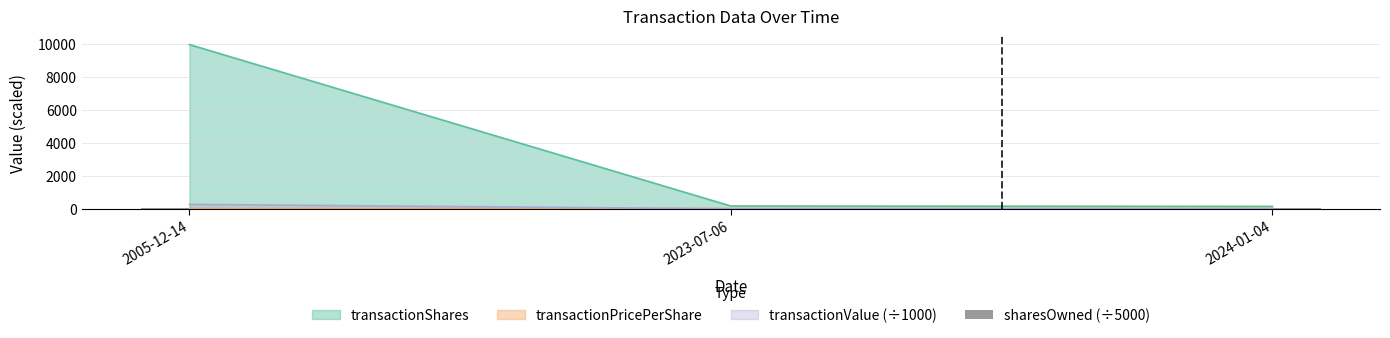

Is it true that the value at 2024-01-04 is 42.0?

False